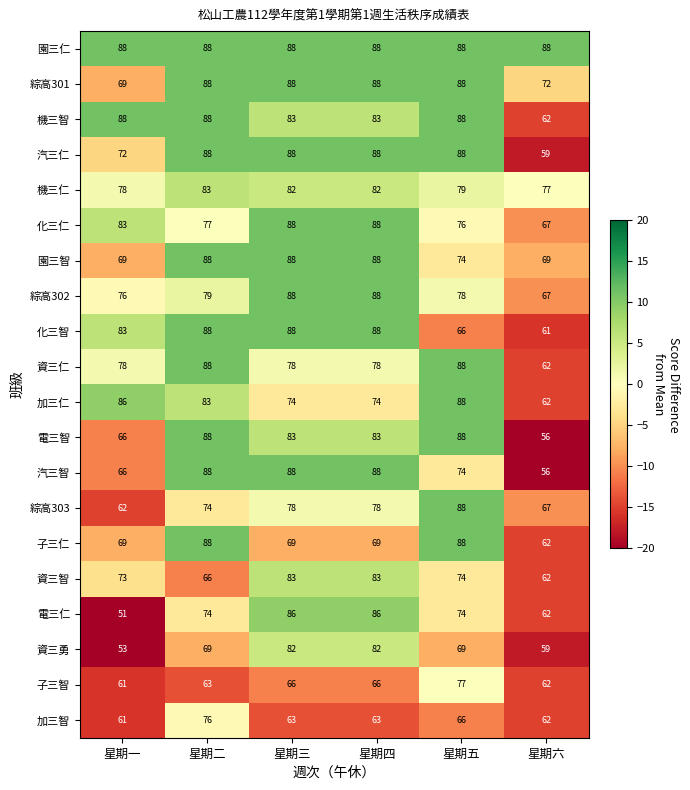

Which series has the largest total across all categories?

園三仁